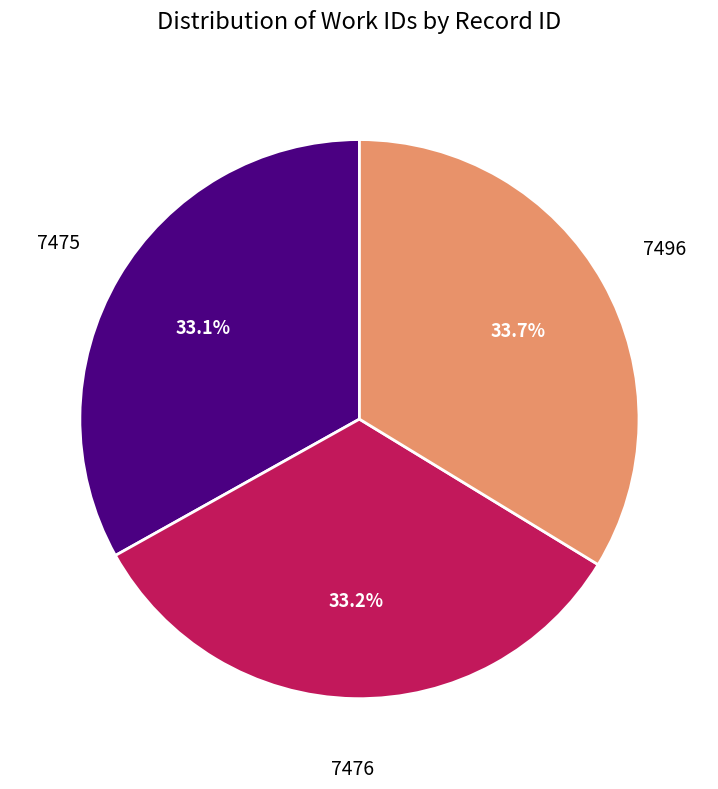

Does any single category account for the majority?

No